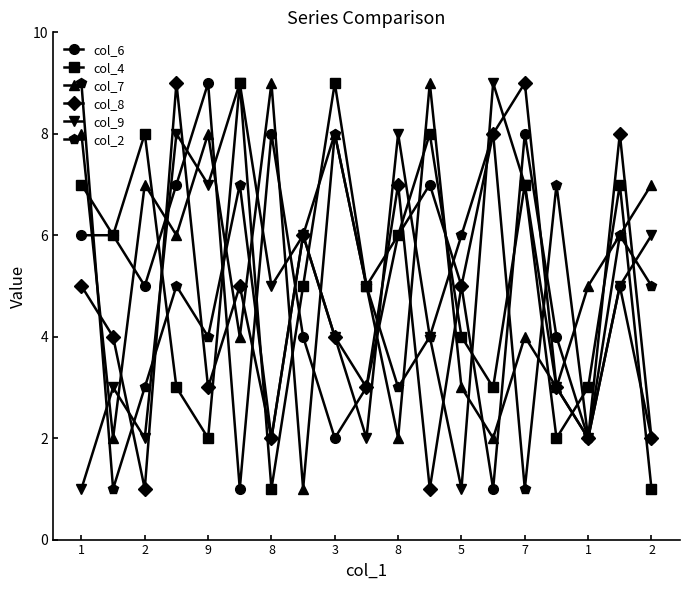

True or false: col_9 has more than 1 interior local peaks.

True